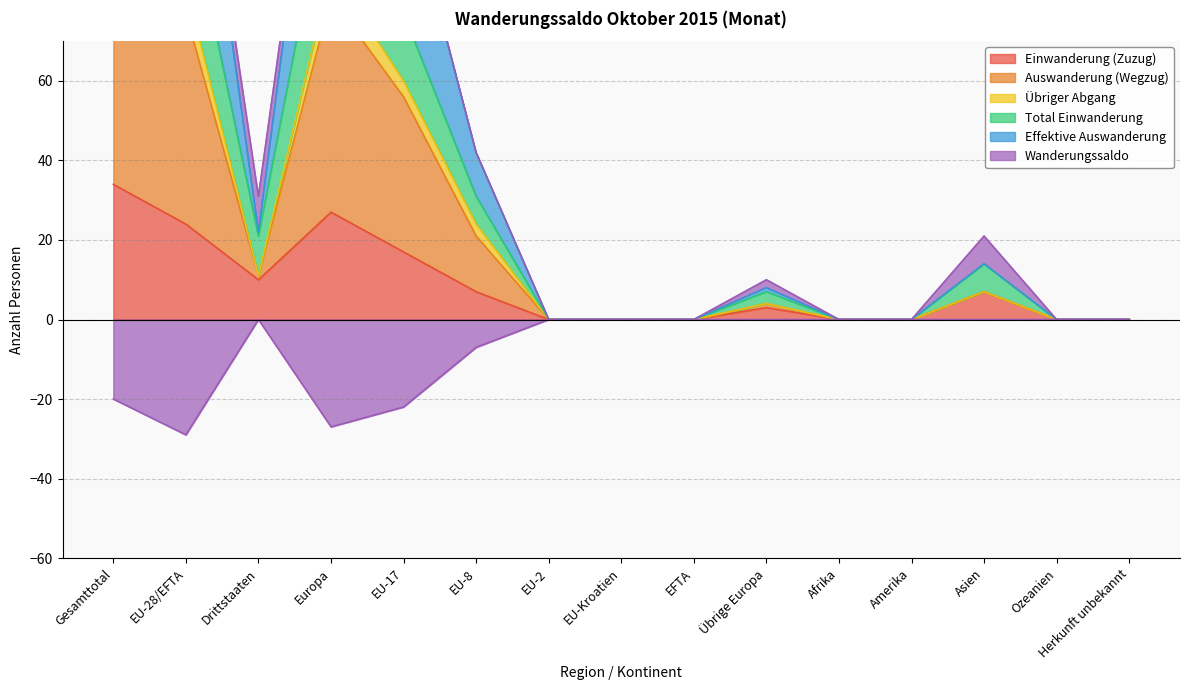

Which series changed the most between Amerika and Ozeanien?

Einwanderung (Zuzug)